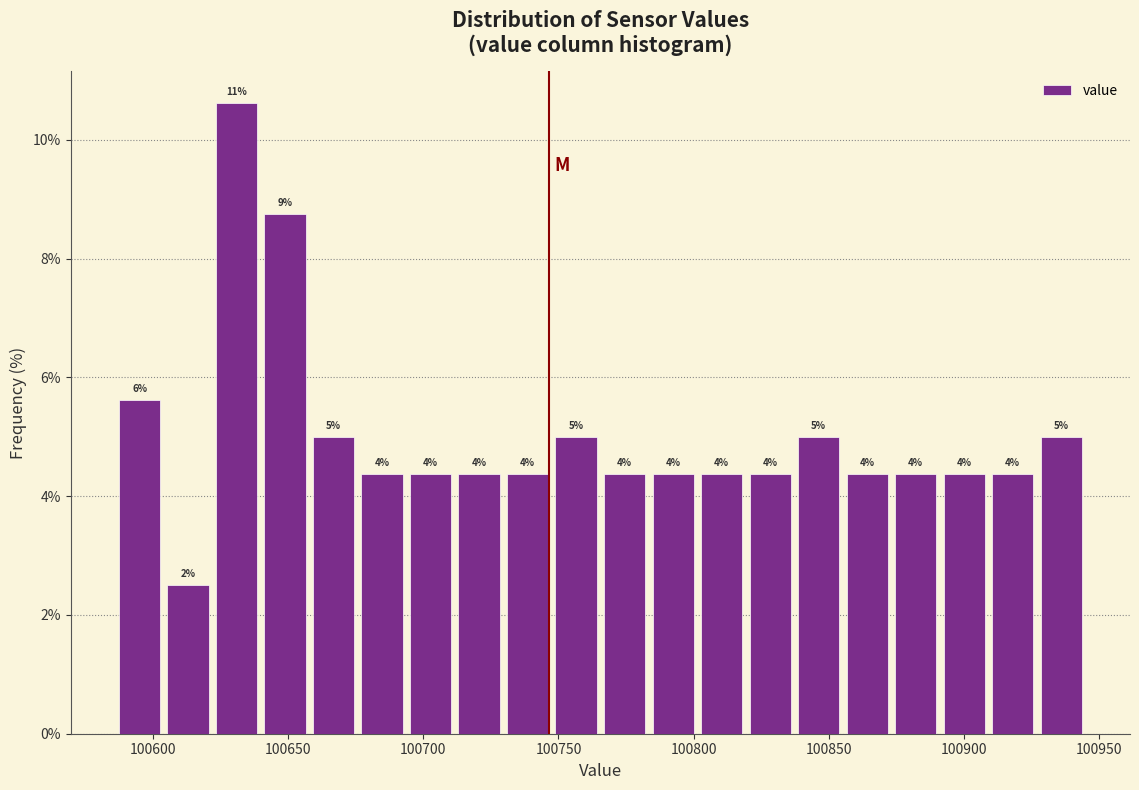

Read against the x-axis, roughly where is the centre of the tallest bar?

100630